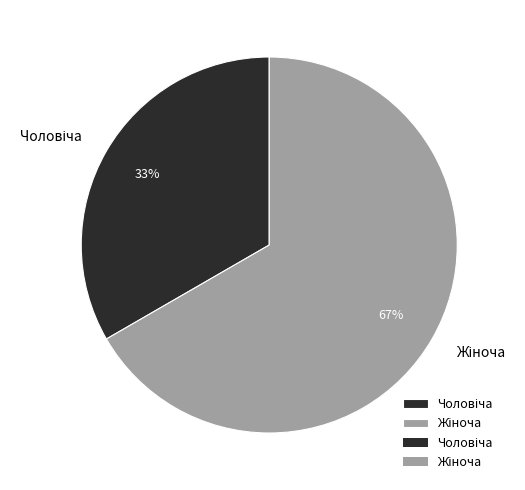

Is there any slice that represents more than half of the pie?

Yes